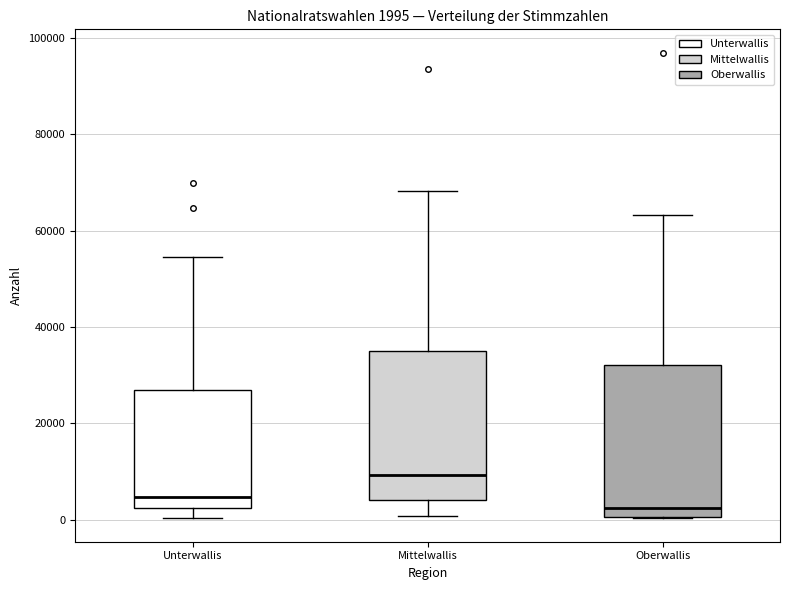

Which box's median line is the highest?

Mittelwallis